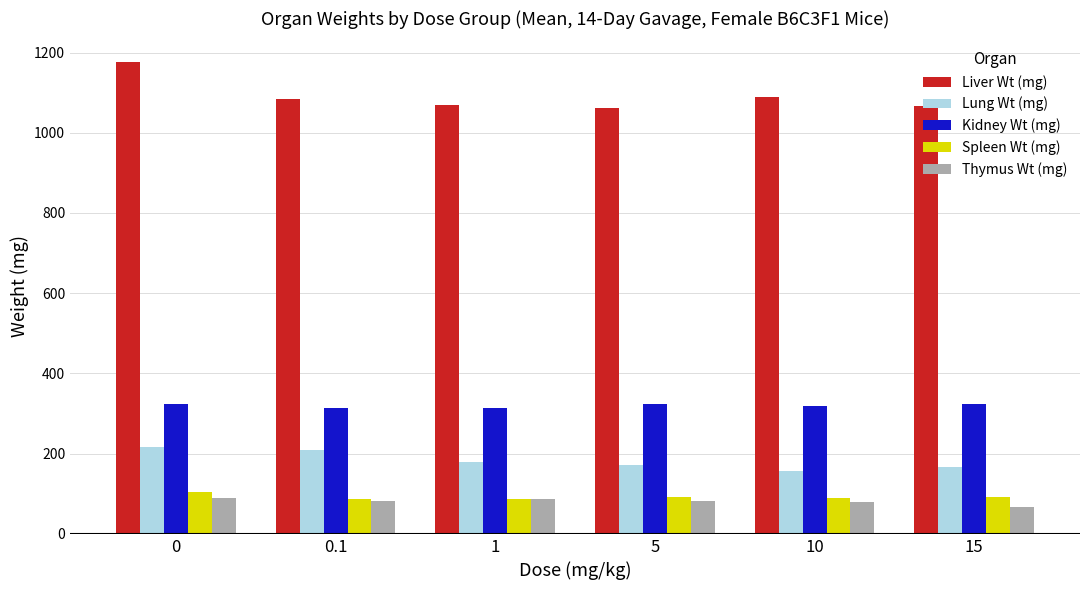

What is the sum of all Kidney Wt (mg) values?

1919